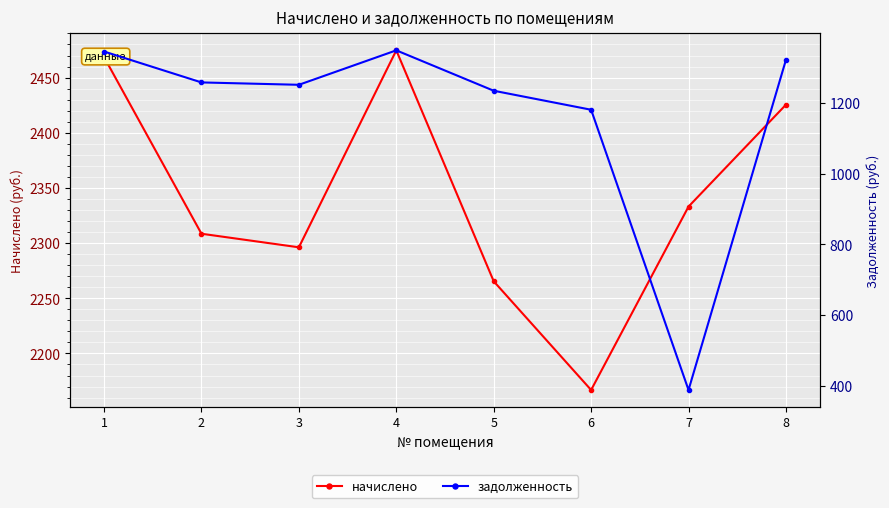

Reading right to left, extract all data points from this chart.

начислено: 2425.4	2333.1	2166.9	2265.4	2474.7	2296.2	2308.5	2468.6
задолженность: 1321.1	388.9	1180.2	1233.9	1348.0	1250.7	1257.4	1344.7